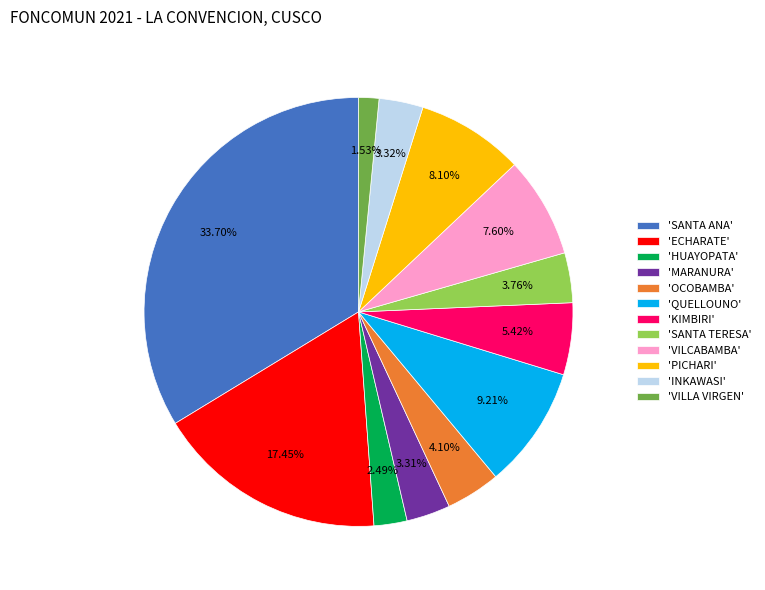

Which has a higher value, 'KIMBIRI' or 'VILLA VIRGEN'?

'KIMBIRI'